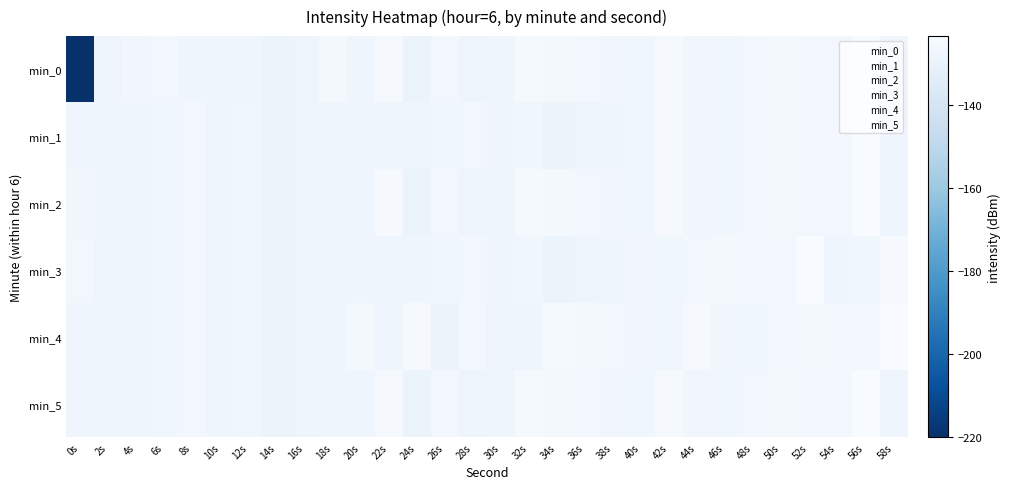

Reading left to right, list all the values displayed in this chart.

min_0: 0s=-220.1	2s=-128.1	4s=-126.6	6s=-126.1	8s=-127.3	10s=-127.3	12s=-127.4	14s=-129.2	16s=-127.9	18s=-125.3	20s=-127.2	22s=-124.2	24s=-129.0	26s=-125.7	28s=-128.1	30s=-127.4	32s=-124.7	34s=-125.0	36s=-125.8	38s=-126.6	40s=-126.9	42s=-124.4	44s=-126.5	46s=-127.0	48s=-126.0	50s=-124.9	52s=-125.8	54s=-125.6	56s=-123.3	58s=-127.5
min_1: 0s=-127.6	2s=-127.1	4s=-127.5	6s=-126.8	8s=-125.8	10s=-127.1	12s=-126.9	14s=-128.4	16s=-127.9	18s=-127.7	20s=-127.6	22s=-127.1	24s=-127.5	26s=-126.8	28s=-125.8	30s=-127.1	32s=-126.9	34s=-128.4	36s=-127.9	38s=-127.7	40s=-126.9	42s=-124.4	44s=-126.5	46s=-127.0	48s=-126.0	50s=-124.9	52s=-125.8	54s=-125.6	56s=-123.3	58s=-127.5
min_2: 0s=-126.6	2s=-127.1	4s=-127.5	6s=-126.8	8s=-125.8	10s=-127.1	12s=-126.9	14s=-128.4	16s=-127.9	18s=-127.7	20s=-127.2	22s=-124.2	24s=-129.0	26s=-125.7	28s=-128.1	30s=-127.4	32s=-124.7	34s=-125.0	36s=-125.8	38s=-126.6	40s=-126.9	42s=-124.4	44s=-126.5	46s=-127.0	48s=-126.0	50s=-124.9	52s=-125.8	54s=-125.6	56s=-123.3	58s=-127.5
min_3: 0s=-126.1	2s=-127.1	4s=-127.5	6s=-126.8	8s=-125.8	10s=-127.1	12s=-126.9	14s=-128.4	16s=-127.9	18s=-127.7	20s=-127.6	22s=-127.1	24s=-127.5	26s=-126.8	28s=-125.8	30s=-127.1	32s=-126.9	34s=-128.4	36s=-127.9	38s=-127.7	40s=-126.5	42s=-127.0	44s=-126.0	46s=-124.9	48s=-125.8	50s=-125.6	52s=-123.3	54s=-127.5	56s=-126.9	58s=-124.4
min_4: 0s=-127.3	2s=-127.1	4s=-127.5	6s=-126.8	8s=-125.8	10s=-127.1	12s=-126.9	14s=-128.4	16s=-127.9	18s=-127.7	20s=-125.3	22s=-127.2	24s=-124.2	26s=-129.0	28s=-125.7	30s=-128.1	32s=-127.4	34s=-124.7	36s=-125.0	38s=-125.8	40s=-126.6	42s=-126.9	44s=-124.4	46s=-126.5	48s=-127.0	50s=-126.0	52s=-124.9	54s=-125.8	56s=-125.6	58s=-123.3
min_5: 0s=-127.3	2s=-127.1	4s=-127.5	6s=-126.8	8s=-125.8	10s=-127.1	12s=-126.9	14s=-128.4	16s=-127.9	18s=-127.7	20s=-127.6	22s=-124.2	24s=-129.0	26s=-125.7	28s=-128.1	30s=-127.4	32s=-124.7	34s=-125.0	36s=-125.8	38s=-126.6	40s=-126.9	42s=-124.4	44s=-126.5	46s=-127.0	48s=-126.0	50s=-124.9	52s=-125.8	54s=-125.6	56s=-123.3	58s=-127.5